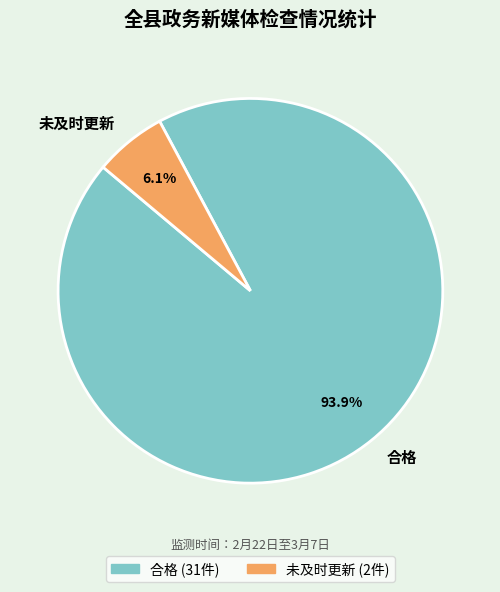

Do 合格 and 未及时更新 together represent more than half of the pie?

Yes